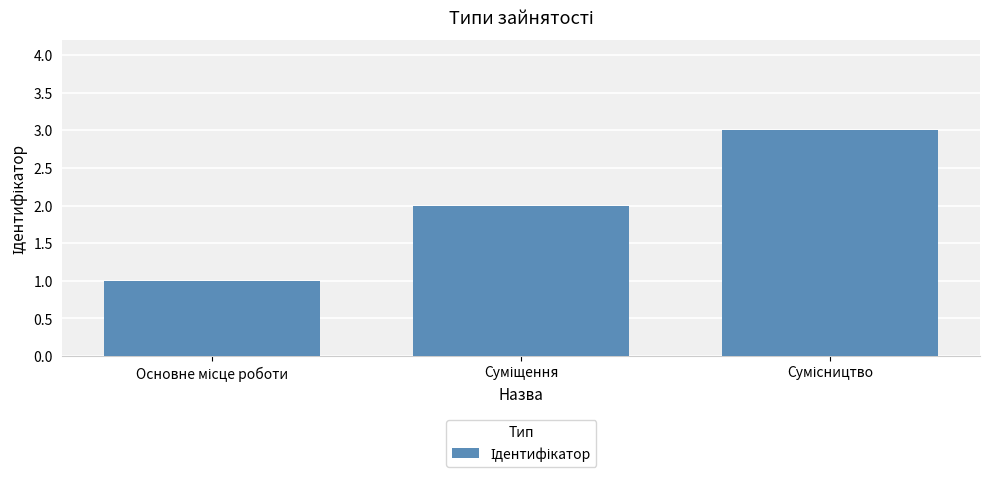

What is the maximum value shown in the chart?

3